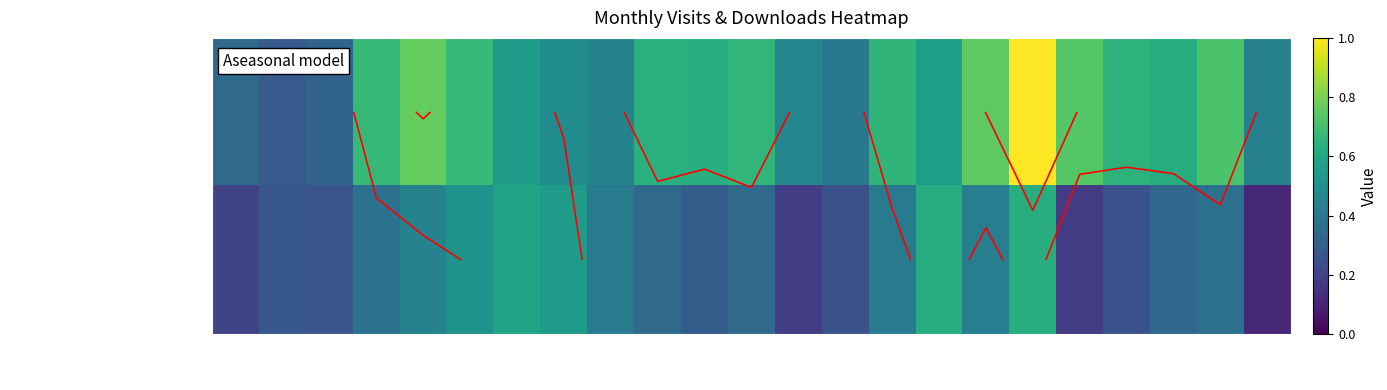

At which label is monthly_visit closest to 0?

2022-08